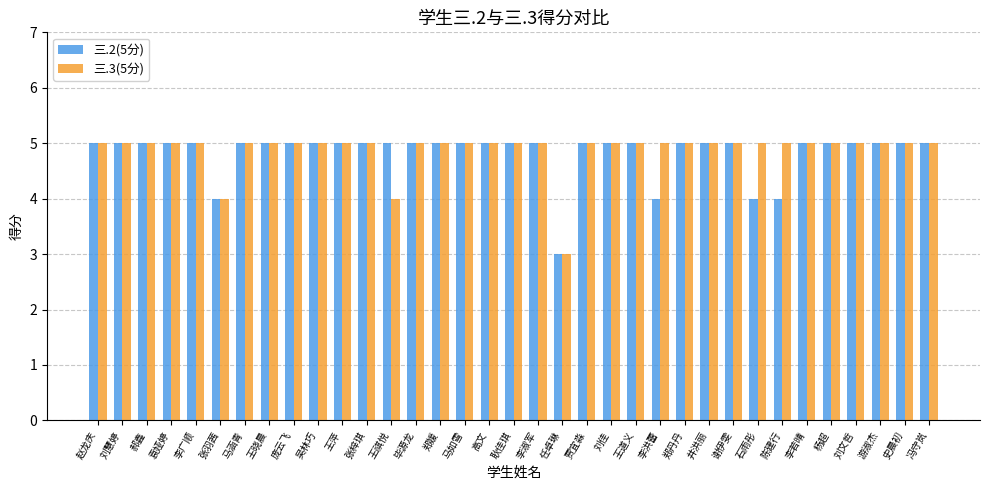

Between 王萍 and 陈建行, which series saw the biggest shift?

三.2(5分)